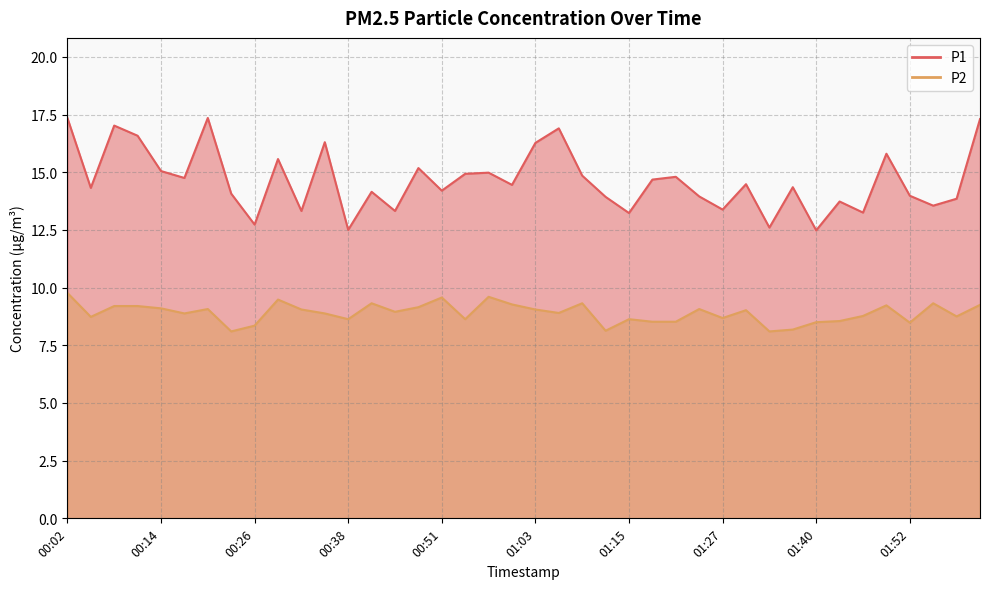

True or false: P2 and P1 cross at least once.

False